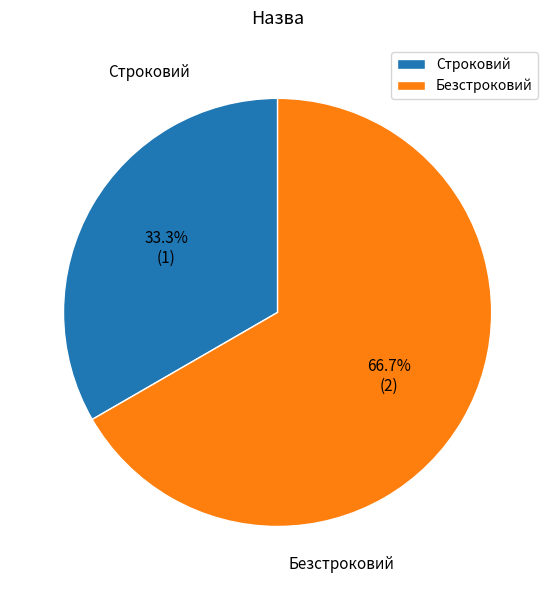

Approximately how many times larger is the value at Безстроковий compared to Строковий?

2.0